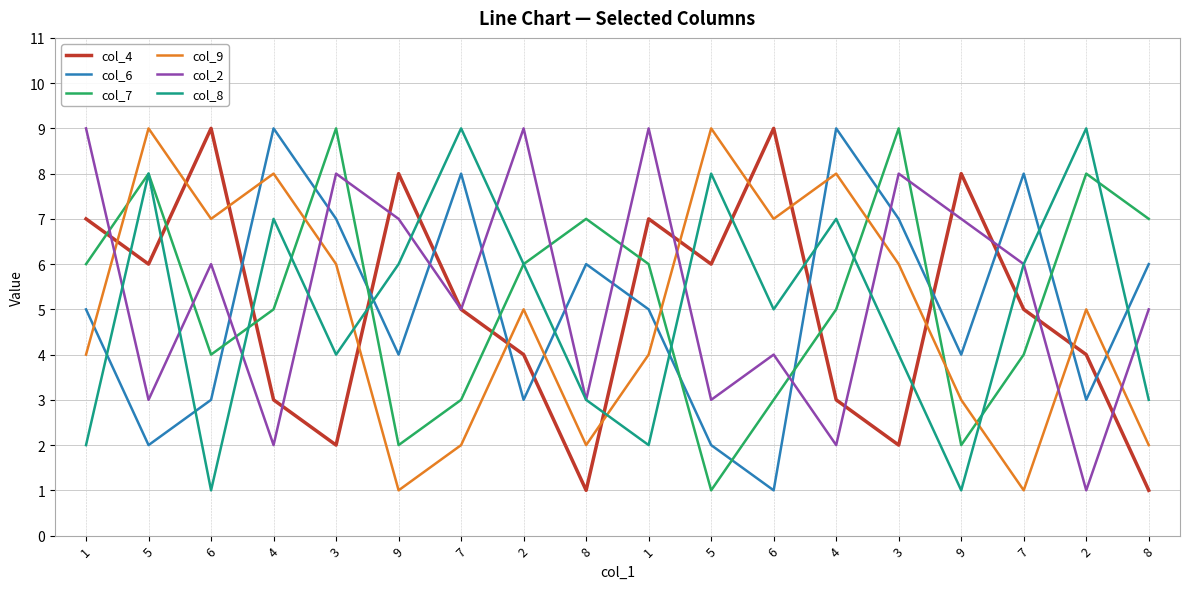

Which category has the highest value in the col_9 series?

5